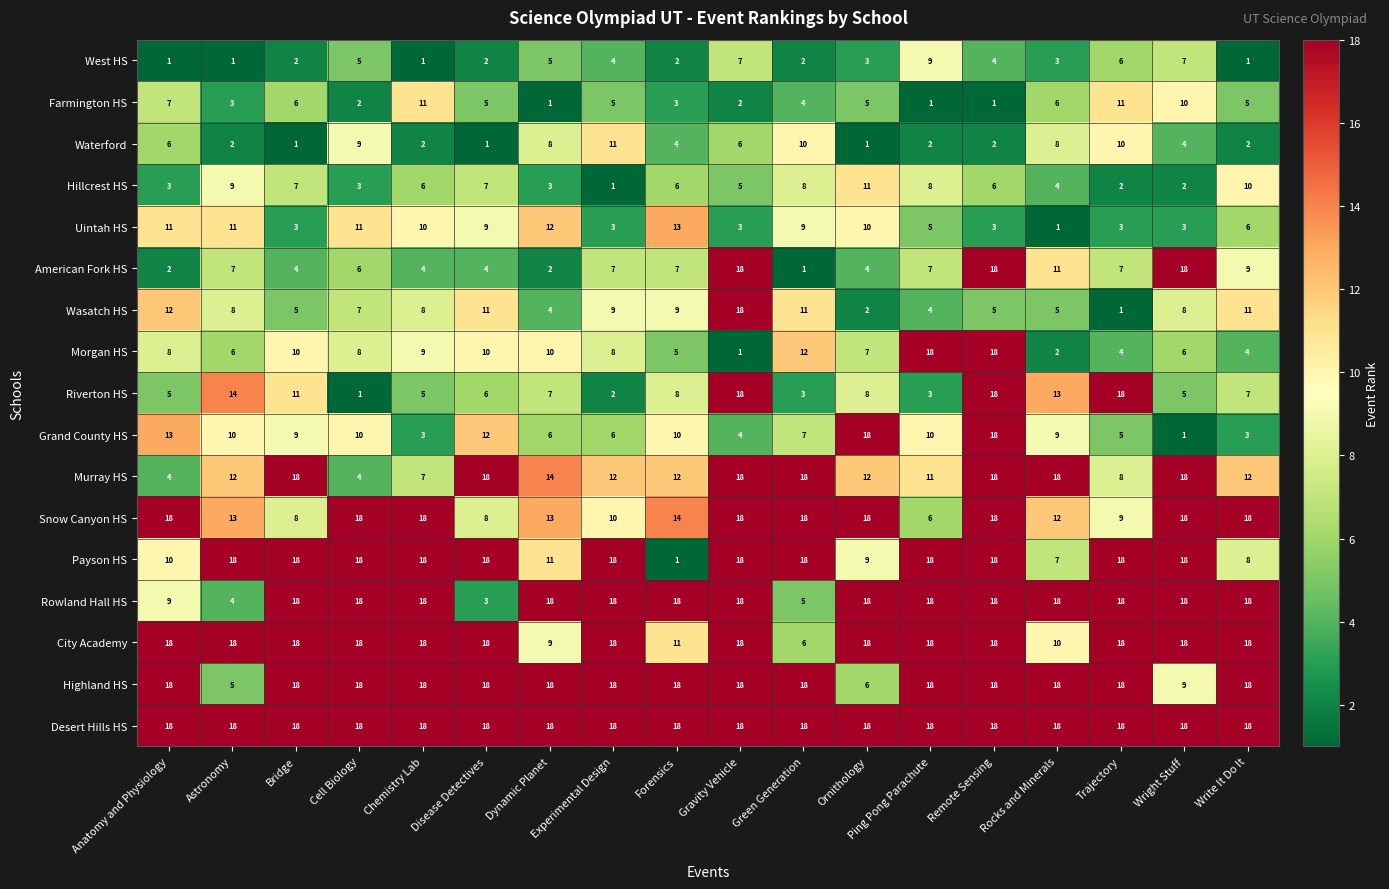

True or false: Grand County HS has a value of 1 at Wright Stuff.

True